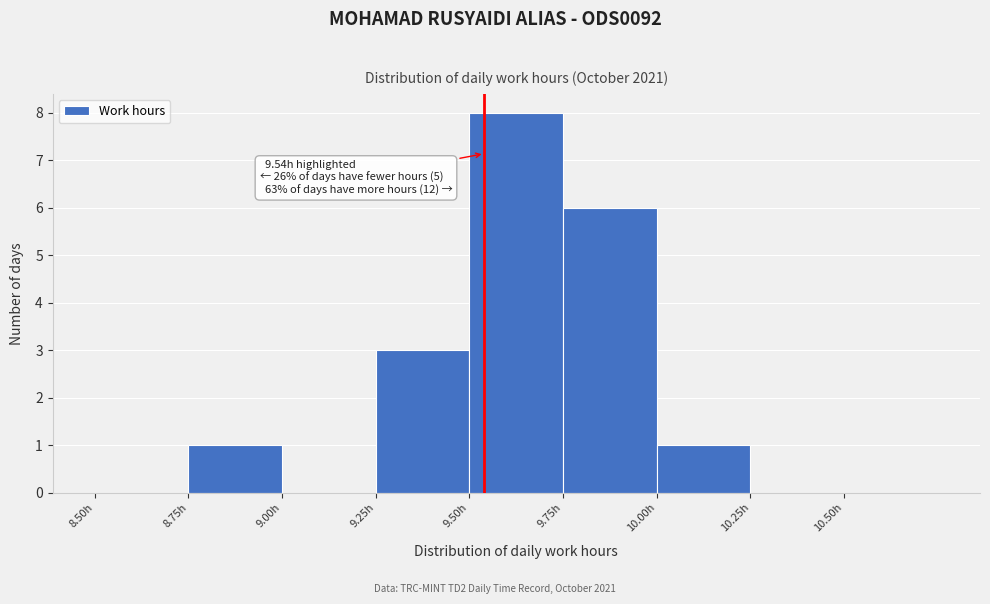

Which range on the x-axis has the tallest bar?

9.50 to 9.75